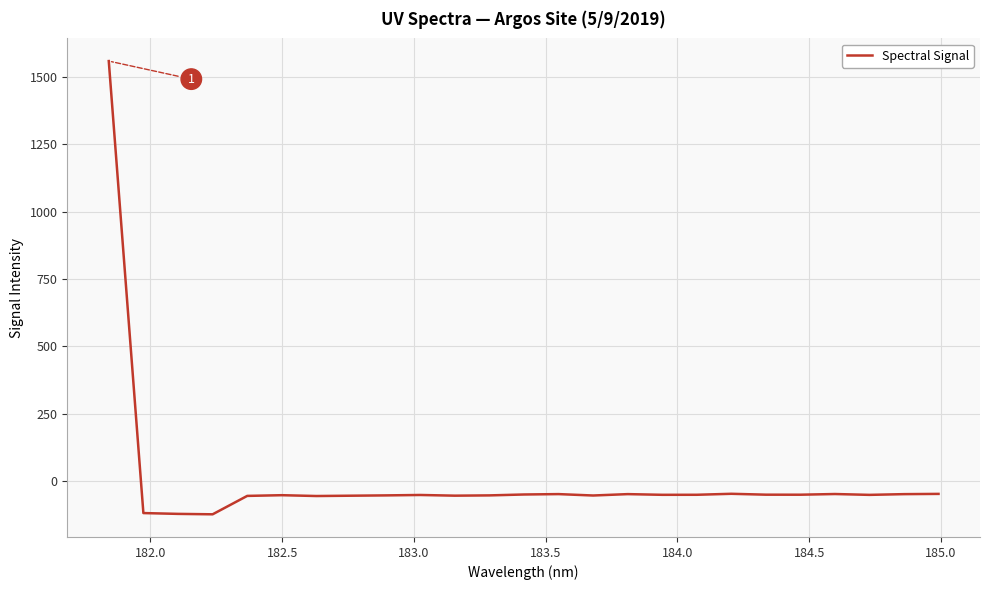

Does the chart display data point markers on the line(s)?

No